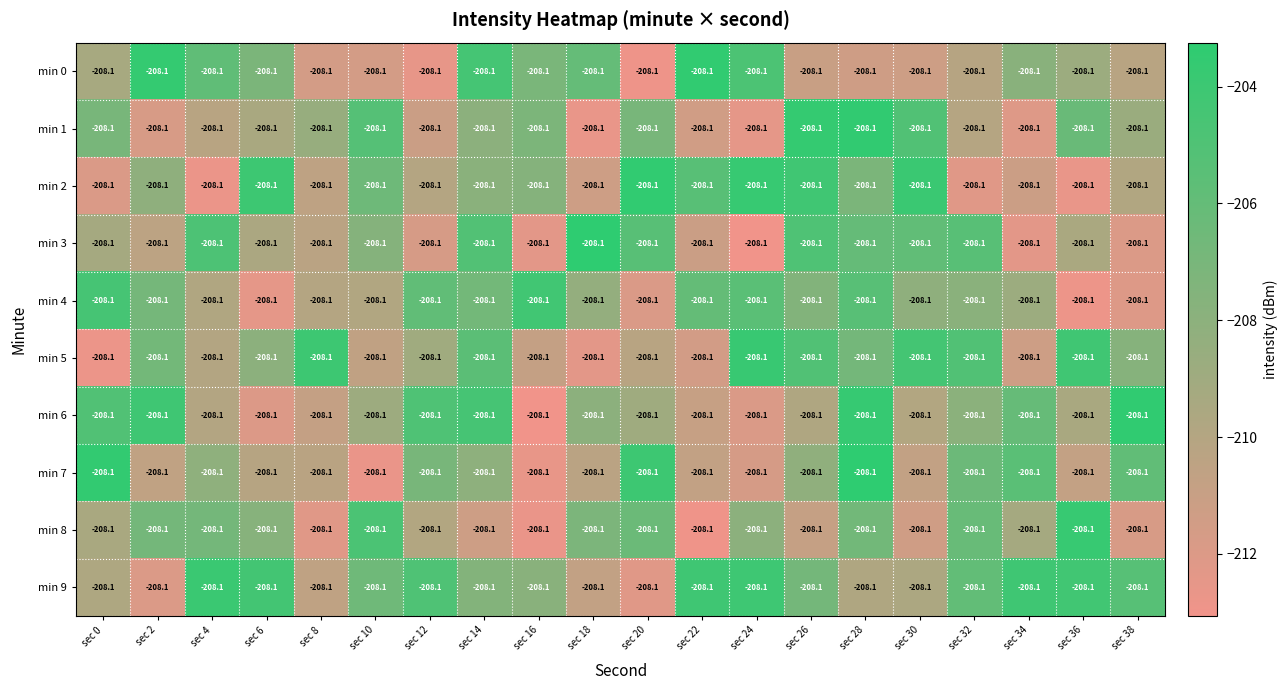

Reading left to right, what are all the values shown in this chart?

min 0: sec 0=-208.1	sec 2=-208.1	sec 4=-208.1	sec 6=-208.1	sec 8=-208.1	sec 10=-208.1	sec 12=-208.1	sec 14=-208.1	sec 16=-208.1	sec 18=-208.1	sec 20=-208.1	sec 22=-208.1	sec 24=-208.1	sec 26=-208.1	sec 28=-208.1	sec 30=-208.1	sec 32=-208.1	sec 34=-208.1	sec 36=-208.1	sec 38=-208.1
min 1: sec 0=-208.1	sec 2=-208.1	sec 4=-208.1	sec 6=-208.1	sec 8=-208.1	sec 10=-208.1	sec 12=-208.1	sec 14=-208.1	sec 16=-208.1	sec 18=-208.1	sec 20=-208.1	sec 22=-208.1	sec 24=-208.1	sec 26=-208.1	sec 28=-208.1	sec 30=-208.1	sec 32=-208.1	sec 34=-208.1	sec 36=-208.1	sec 38=-208.1
min 2: sec 0=-208.1	sec 2=-208.1	sec 4=-208.1	sec 6=-208.1	sec 8=-208.1	sec 10=-208.1	sec 12=-208.1	sec 14=-208.1	sec 16=-208.1	sec 18=-208.1	sec 20=-208.1	sec 22=-208.1	sec 24=-208.1	sec 26=-208.1	sec 28=-208.1	sec 30=-208.1	sec 32=-208.1	sec 34=-208.1	sec 36=-208.1	sec 38=-208.1
min 3: sec 0=-208.1	sec 2=-208.1	sec 4=-208.1	sec 6=-208.1	sec 8=-208.1	sec 10=-208.1	sec 12=-208.1	sec 14=-208.1	sec 16=-208.1	sec 18=-208.1	sec 20=-208.1	sec 22=-208.1	sec 24=-208.1	sec 26=-208.1	sec 28=-208.1	sec 30=-208.1	sec 32=-208.1	sec 34=-208.1	sec 36=-208.1	sec 38=-208.1
min 4: sec 0=-208.1	sec 2=-208.1	sec 4=-208.1	sec 6=-208.1	sec 8=-208.1	sec 10=-208.1	sec 12=-208.1	sec 14=-208.1	sec 16=-208.1	sec 18=-208.1	sec 20=-208.1	sec 22=-208.1	sec 24=-208.1	sec 26=-208.1	sec 28=-208.1	sec 30=-208.1	sec 32=-208.1	sec 34=-208.1	sec 36=-208.1	sec 38=-208.1
min 5: sec 0=-208.1	sec 2=-208.1	sec 4=-208.1	sec 6=-208.1	sec 8=-208.1	sec 10=-208.1	sec 12=-208.1	sec 14=-208.1	sec 16=-208.1	sec 18=-208.1	sec 20=-208.1	sec 22=-208.1	sec 24=-208.1	sec 26=-208.1	sec 28=-208.1	sec 30=-208.1	sec 32=-208.1	sec 34=-208.1	sec 36=-208.1	sec 38=-208.1
min 6: sec 0=-208.1	sec 2=-208.1	sec 4=-208.1	sec 6=-208.1	sec 8=-208.1	sec 10=-208.1	sec 12=-208.1	sec 14=-208.1	sec 16=-208.1	sec 18=-208.1	sec 20=-208.1	sec 22=-208.1	sec 24=-208.1	sec 26=-208.1	sec 28=-208.1	sec 30=-208.1	sec 32=-208.1	sec 34=-208.1	sec 36=-208.1	sec 38=-208.1
min 7: sec 0=-208.1	sec 2=-208.1	sec 4=-208.1	sec 6=-208.1	sec 8=-208.1	sec 10=-208.1	sec 12=-208.1	sec 14=-208.1	sec 16=-208.1	sec 18=-208.1	sec 20=-208.1	sec 22=-208.1	sec 24=-208.1	sec 26=-208.1	sec 28=-208.1	sec 30=-208.1	sec 32=-208.1	sec 34=-208.1	sec 36=-208.1	sec 38=-208.1
min 8: sec 0=-208.1	sec 2=-208.1	sec 4=-208.1	sec 6=-208.1	sec 8=-208.1	sec 10=-208.1	sec 12=-208.1	sec 14=-208.1	sec 16=-208.1	sec 18=-208.1	sec 20=-208.1	sec 22=-208.1	sec 24=-208.1	sec 26=-208.1	sec 28=-208.1	sec 30=-208.1	sec 32=-208.1	sec 34=-208.1	sec 36=-208.1	sec 38=-208.1
min 9: sec 0=-208.1	sec 2=-208.1	sec 4=-208.1	sec 6=-208.1	sec 8=-208.1	sec 10=-208.1	sec 12=-208.1	sec 14=-208.1	sec 16=-208.1	sec 18=-208.1	sec 20=-208.1	sec 22=-208.1	sec 24=-208.1	sec 26=-208.1	sec 28=-208.1	sec 30=-208.1	sec 32=-208.1	sec 34=-208.1	sec 36=-208.1	sec 38=-208.1